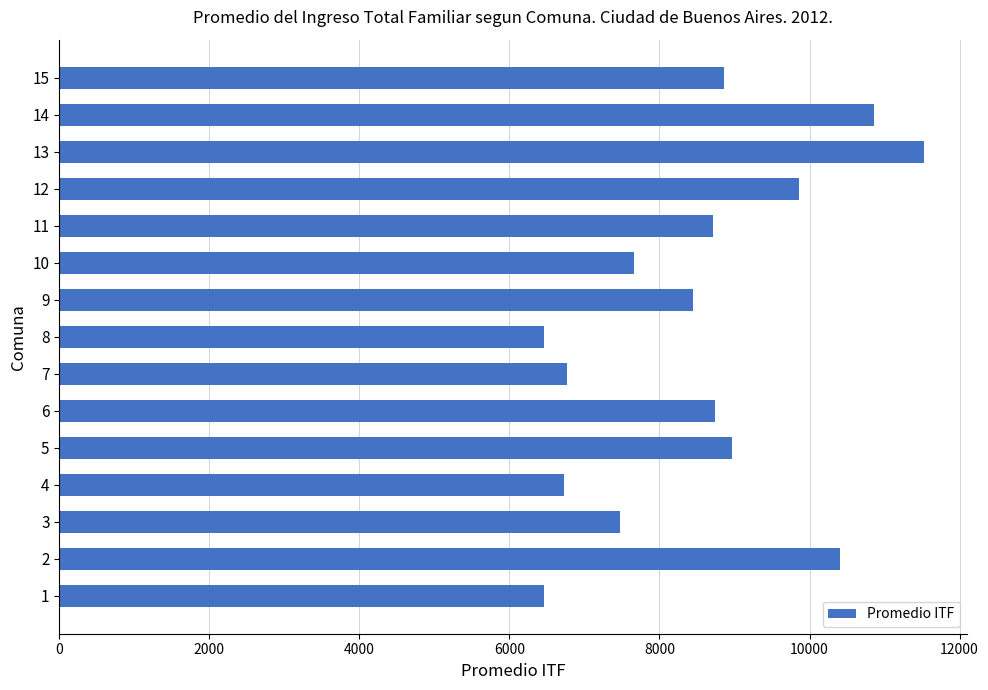

What is the change in value from 10 to 12?

+2195